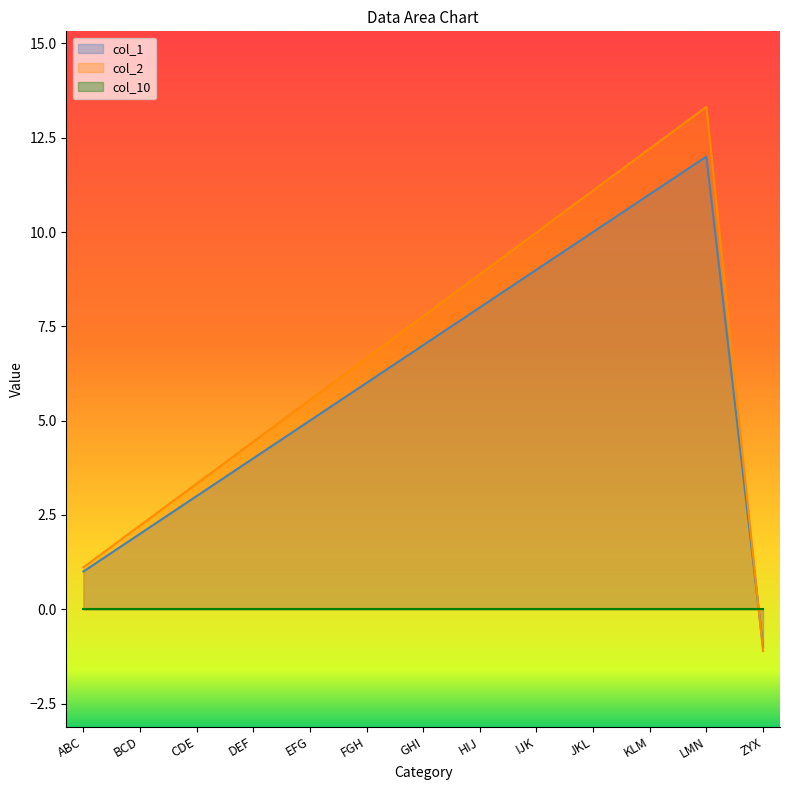

Where is the first local maximum for col_1?

LMN